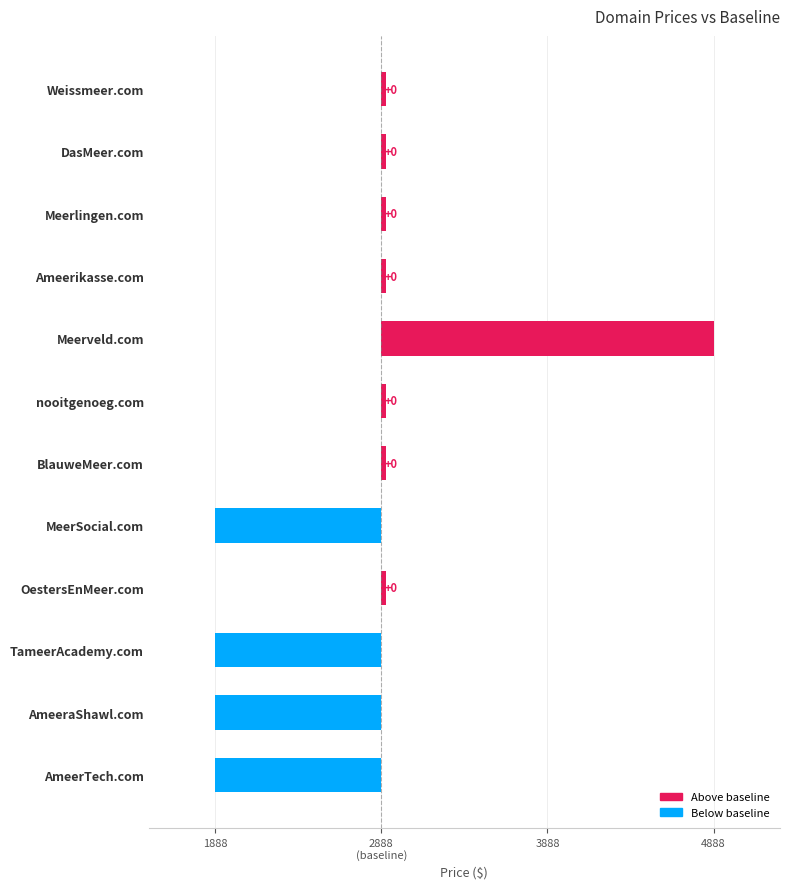

Between AmeerTech.com and BlauweMeer.com, which is larger?

BlauweMeer.com